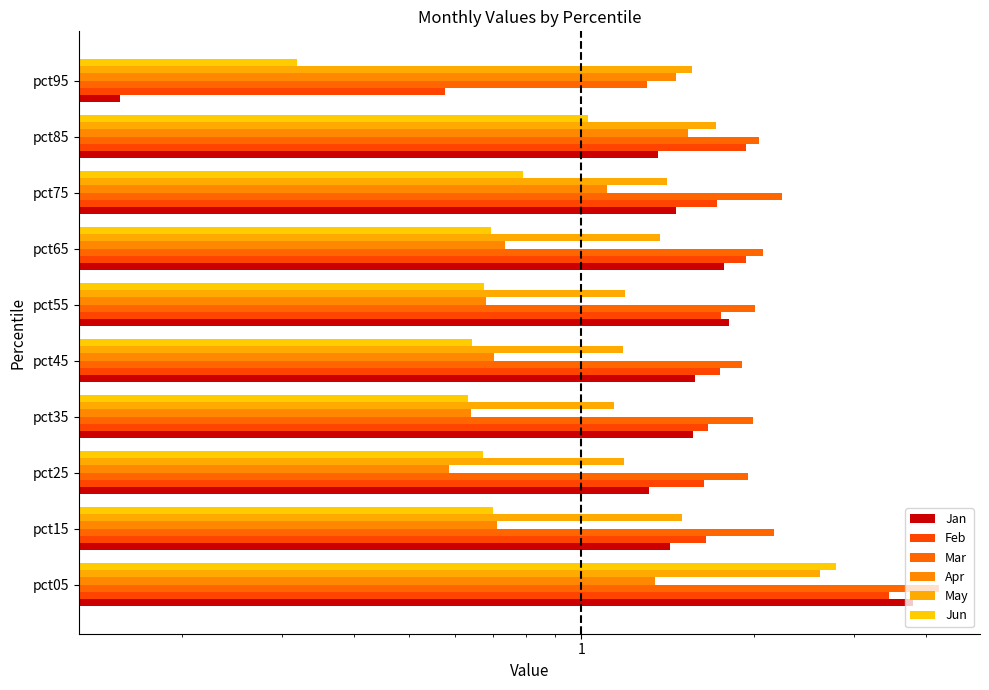

Reading right to left, transcribe all the data shown in this chart.

Jan: 0.2	1.4	1.5	1.8	1.8	1.6	1.6	1.3	1.4	3.8
Feb: 0.6	1.9	1.7	1.9	1.8	1.7	1.7	1.6	1.6	3.5
Mar: 1.3	2.0	2.2	2.1	2.0	1.9	2.0	2.0	2.2	4.2
Apr: 1.5	1.5	1.1	0.7	0.7	0.7	0.6	0.6	0.7	1.3
May: 1.6	1.7	1.4	1.4	1.2	1.2	1.1	1.2	1.5	2.6
Jun: 0.3	1.0	0.8	0.7	0.7	0.6	0.6	0.7	0.7	2.8